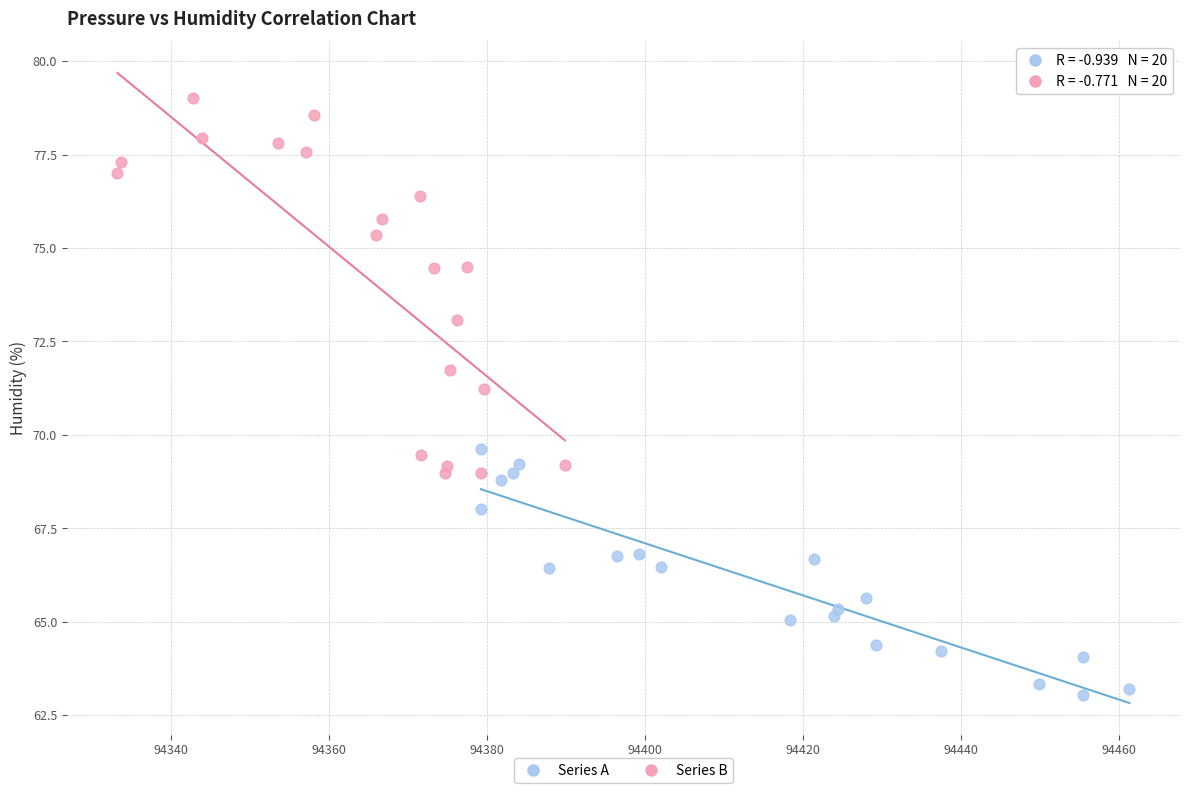

Which series has the widest spread of Y values?

Series B